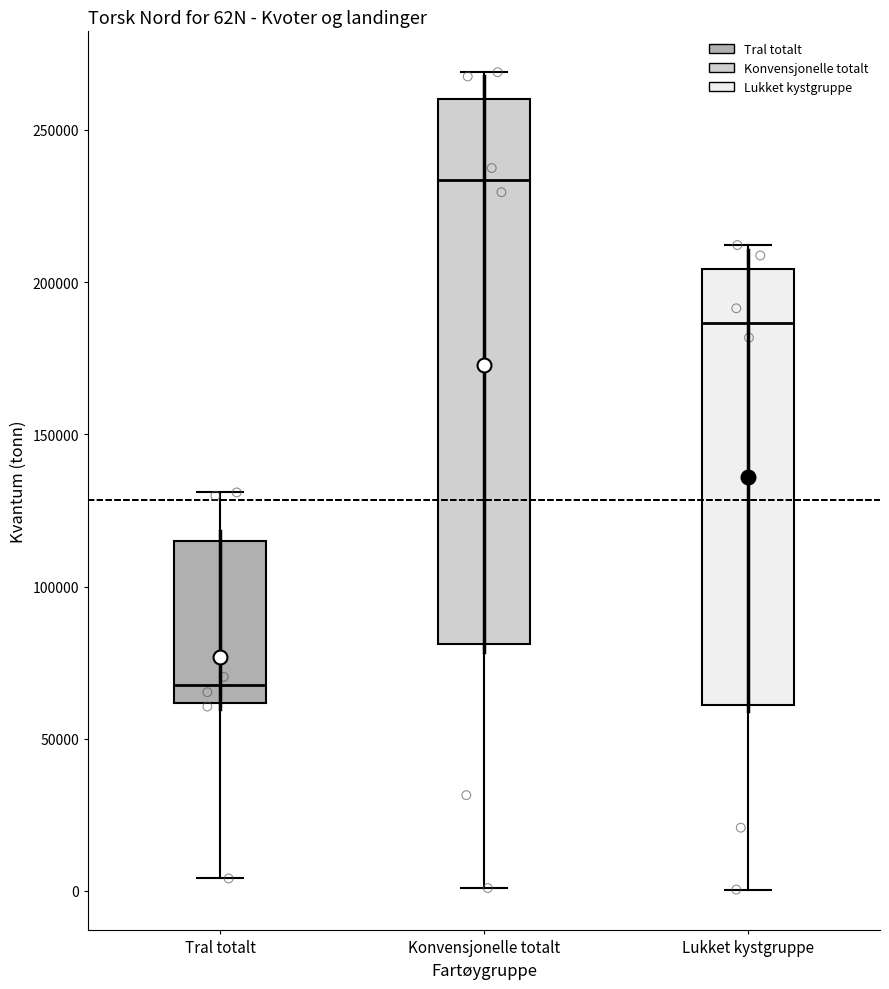

Which box has the highest median line?

Konvensjonelle totalt